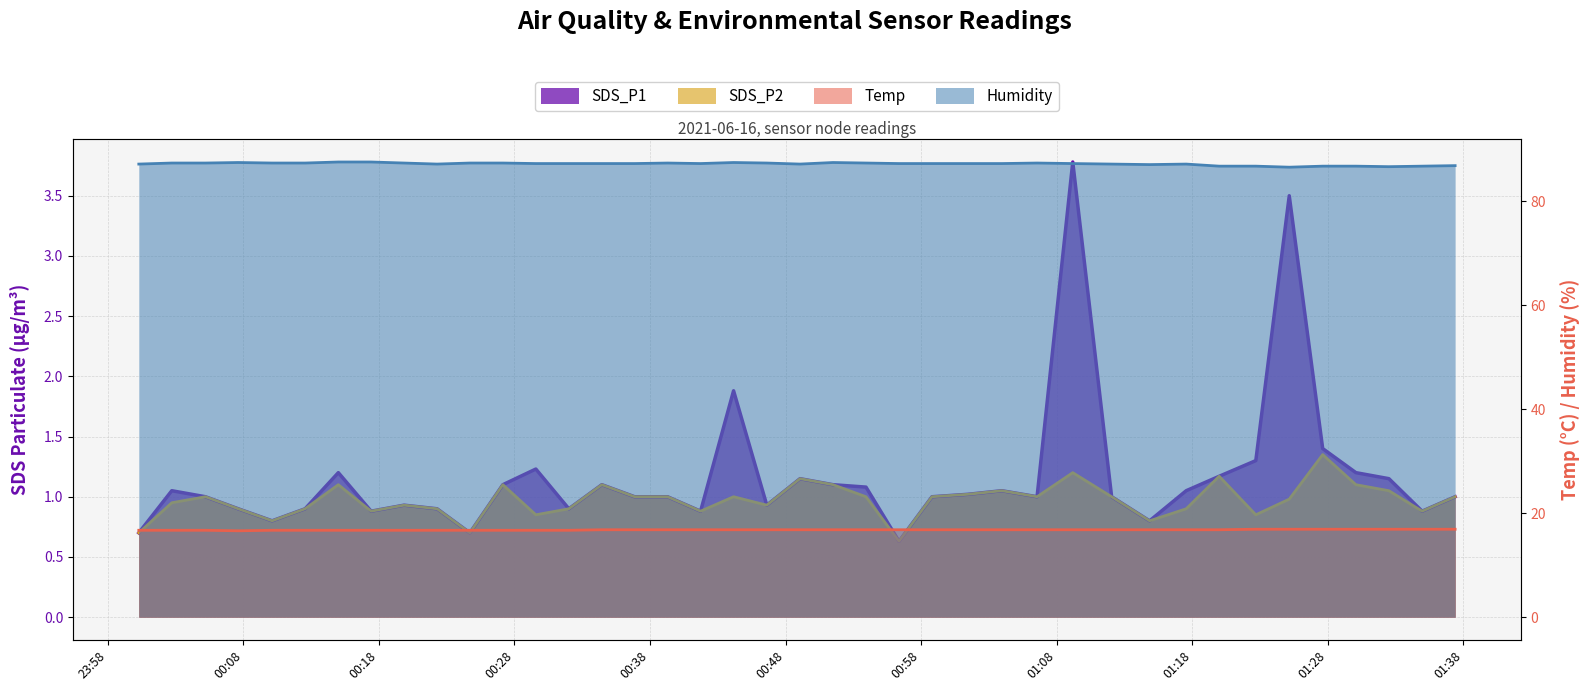

True or false: Temp and SDS_P1 cross at least once.

False